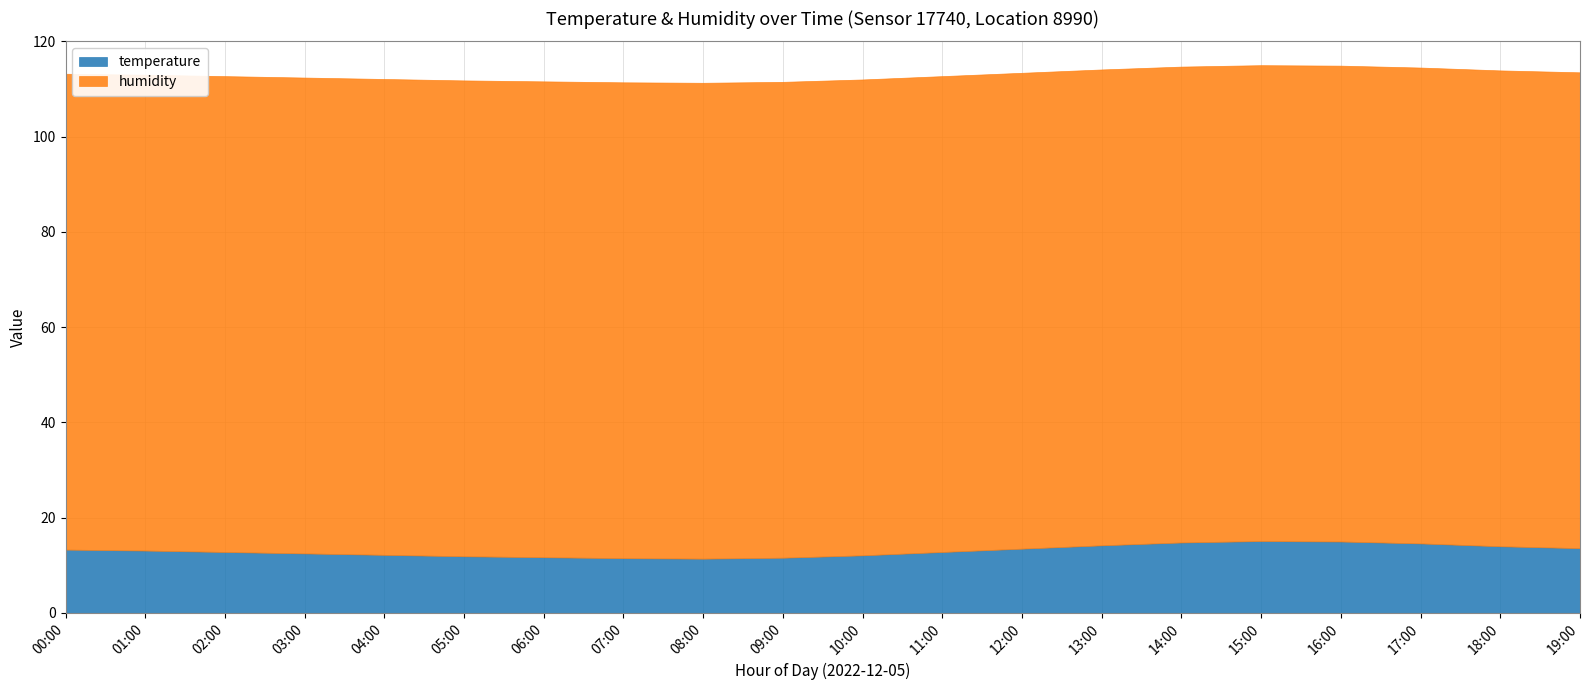

What is the difference between the temperature values at 07:00 and 14:00?

3.3